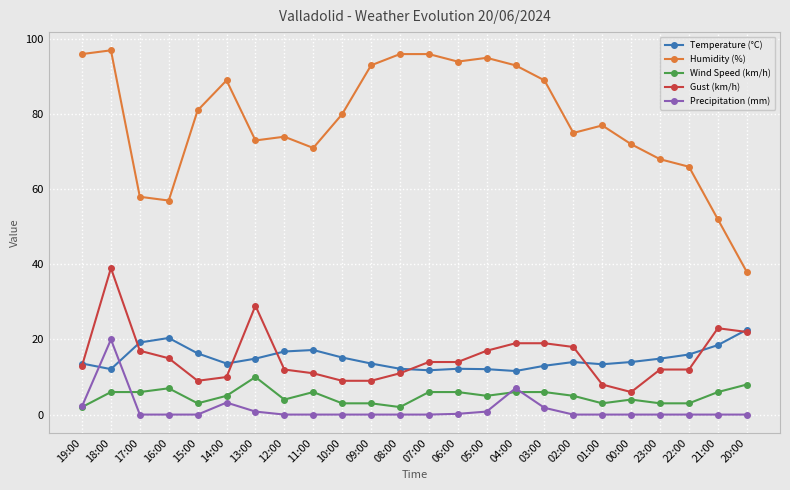

List the series in order of their peak value, lowest first.

Wind Speed (km/h), Precipitation (mm), Temperature (°C), Gust (km/h), Humidity (%)